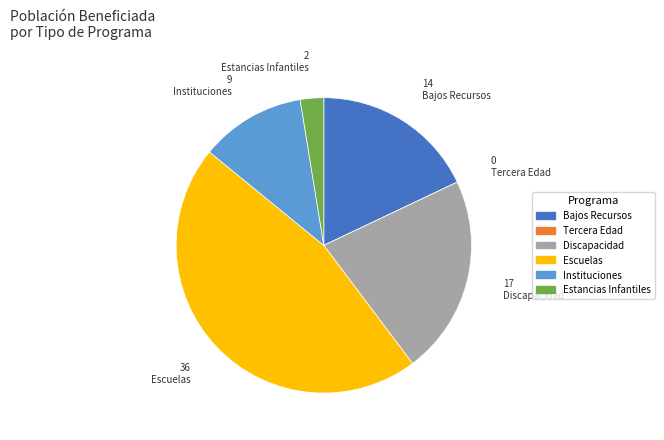

Is it true that Instituciones is 1% of the pie?

False